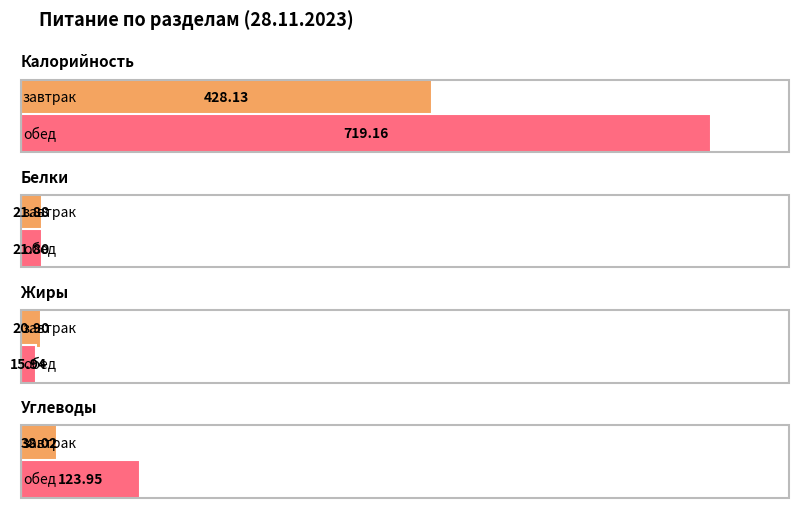

Is it true that Жиры equals 21.7 at обед?

False